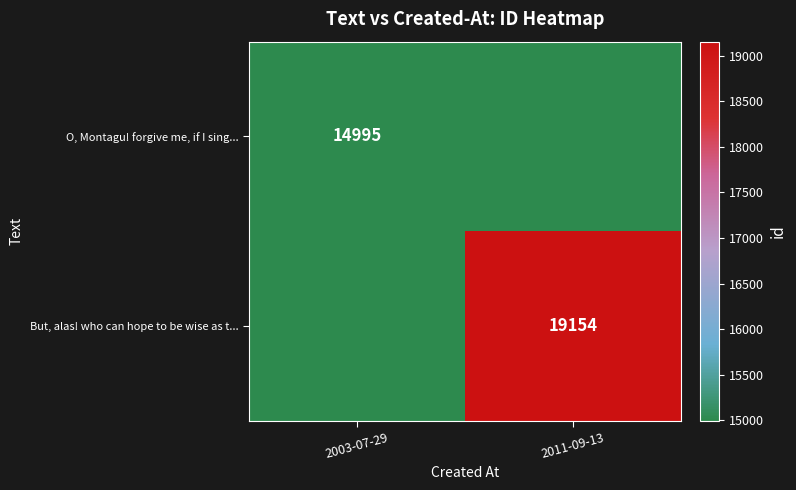

At which category does the chart reach its peak across all series?

2011-09-13